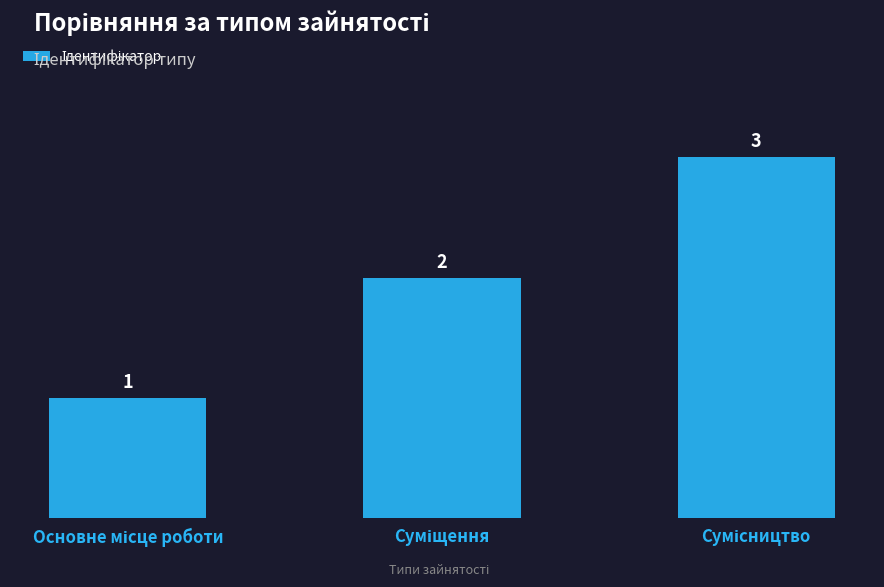

What is the sum of all values?

6